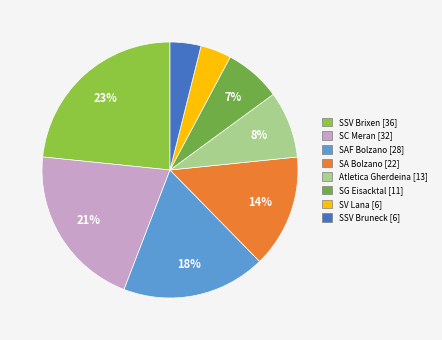

What is the largest slice in the pie chart?

SSV Brixen